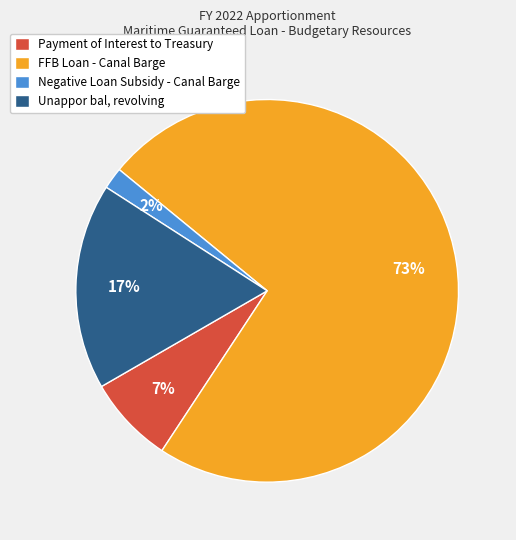

Do Unappor bal, revolving and Payment of Interest to Treasury together represent more than half of the pie?

No